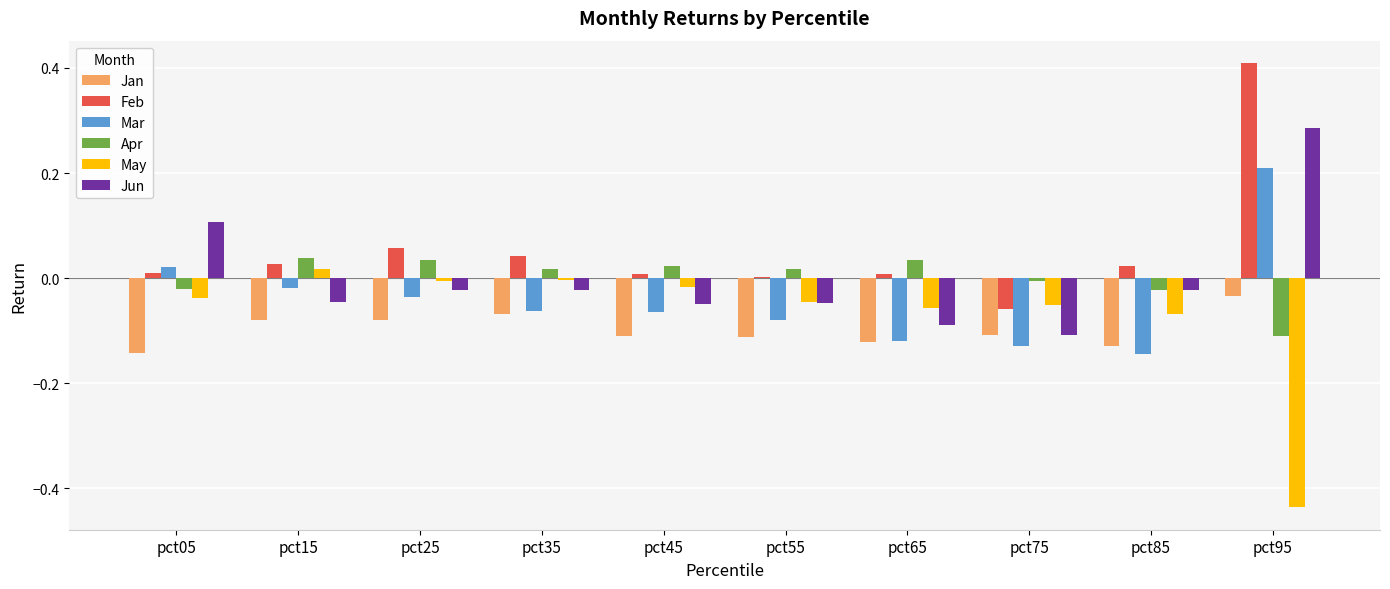

Is it true that Feb equals 0.0 at pct85?

True